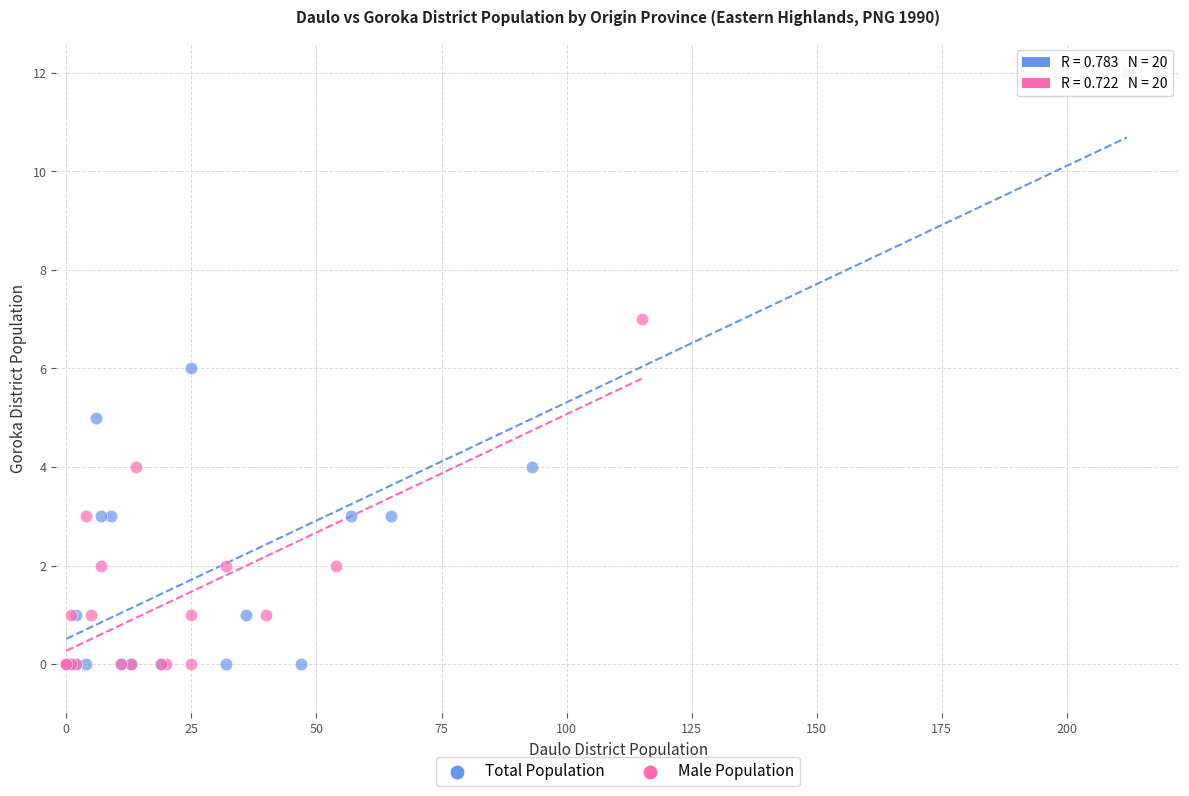

Which series contains the highest Y value?

Total Population